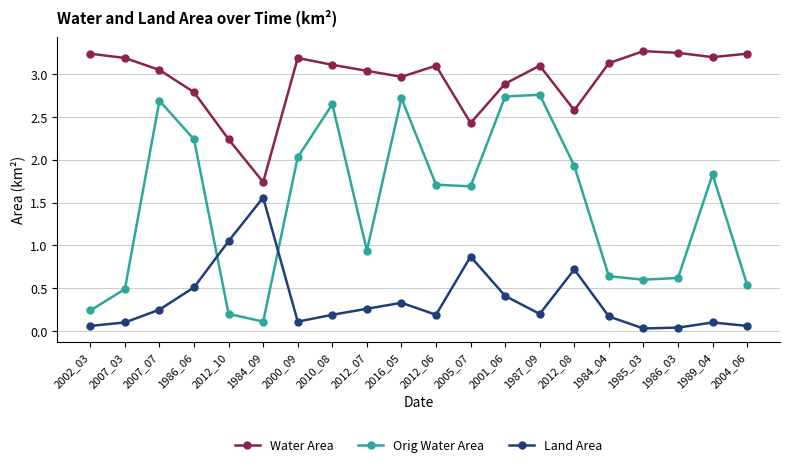

The value of Land Area at 2005_07 is 0.9. True or false?

True